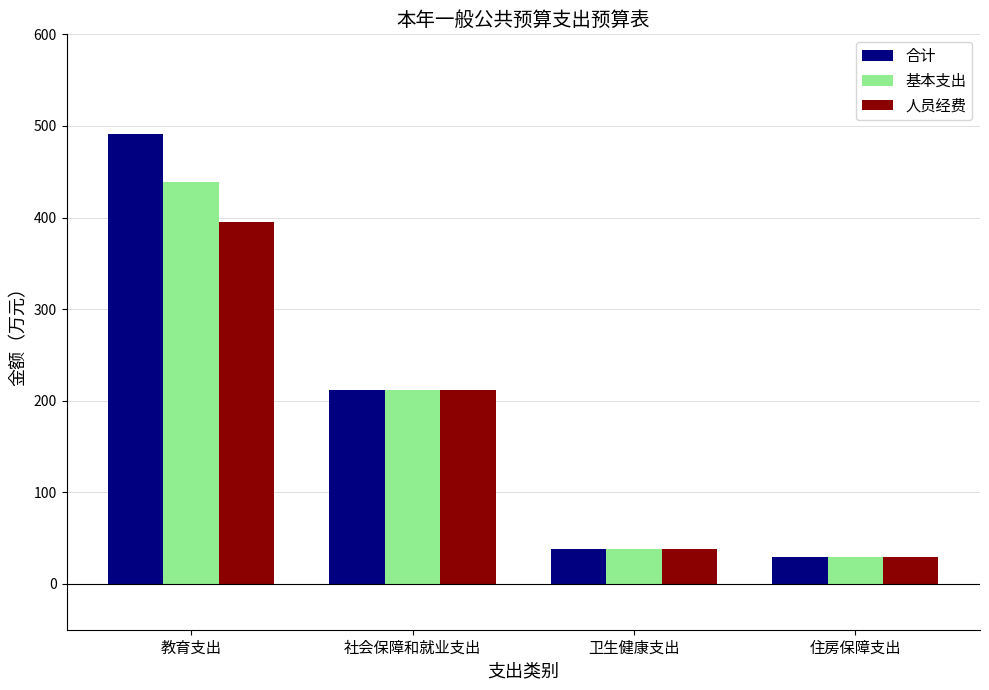

At which label is 基本支出 closest to 234?

社会保障和就业支出